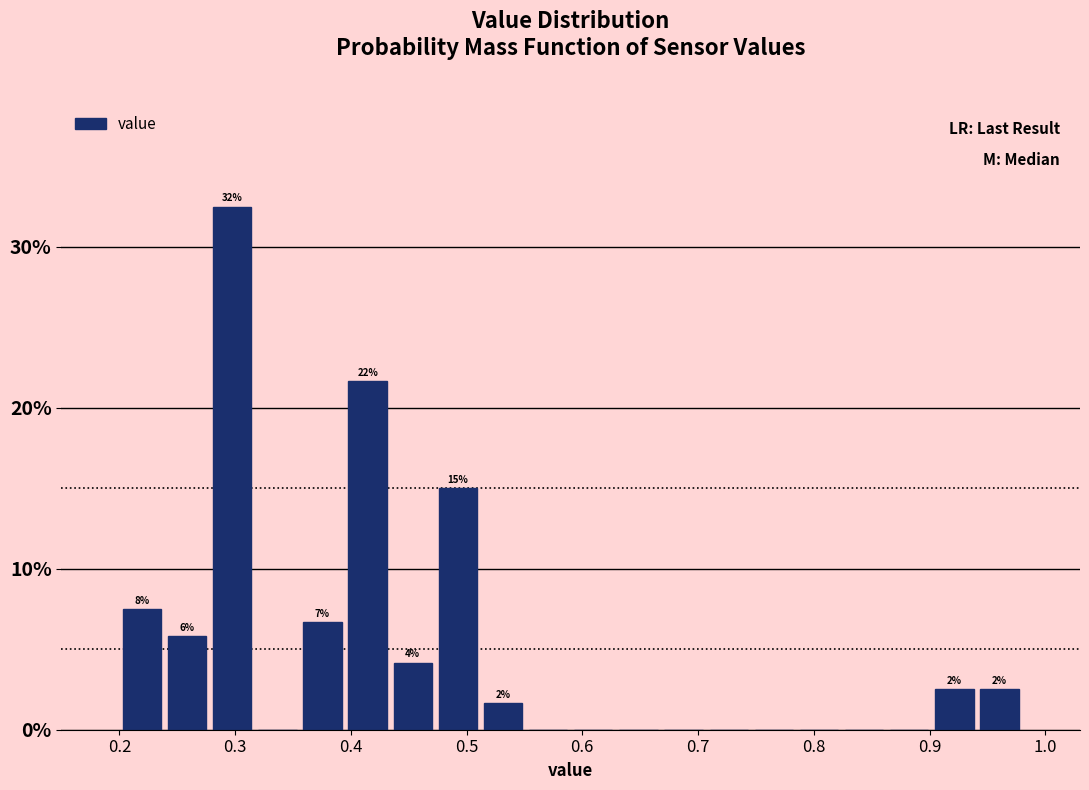

Around what value on the x-axis is the tallest bar? Give the approximate position of its centre, as read against the axis.

0.30